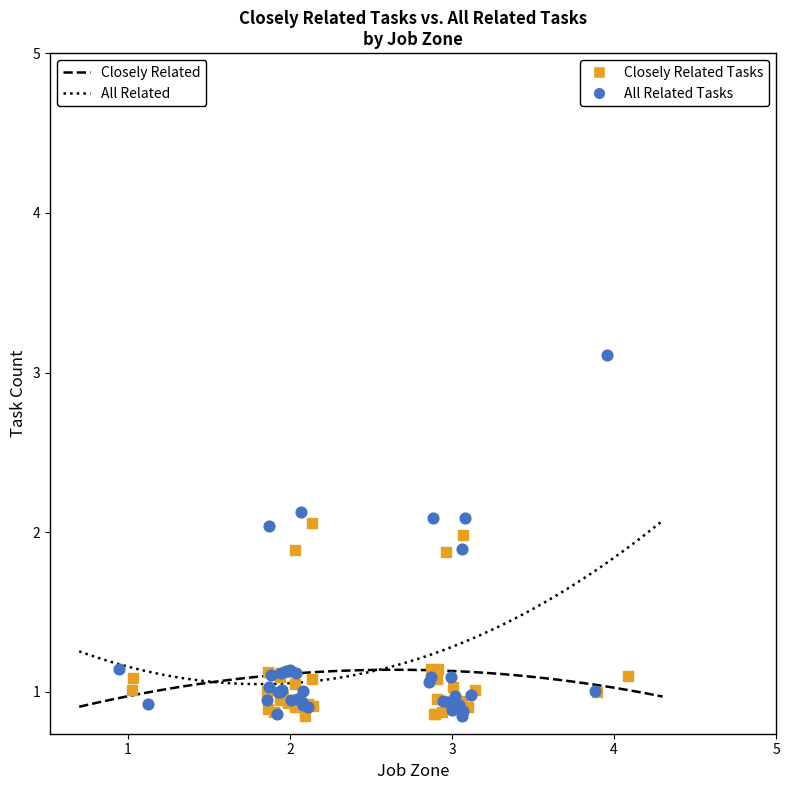

Which series contains the highest Y value?

All Related Tasks